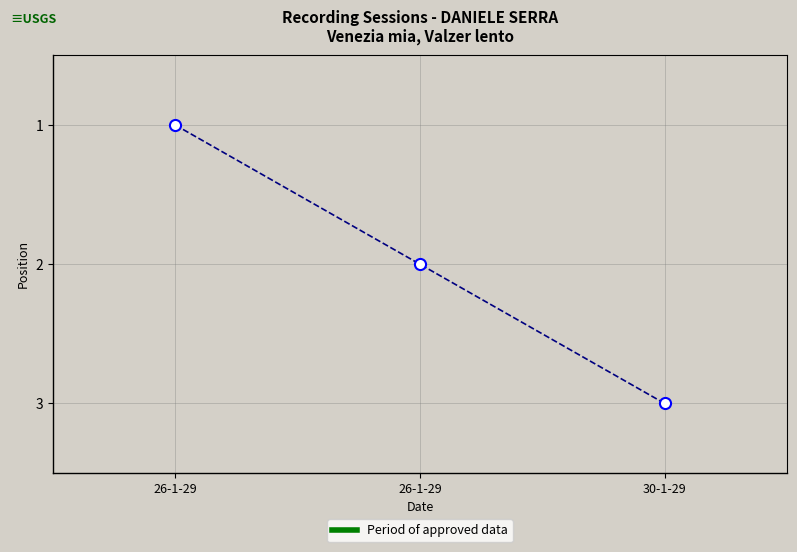

How many data points are less than 2?

1